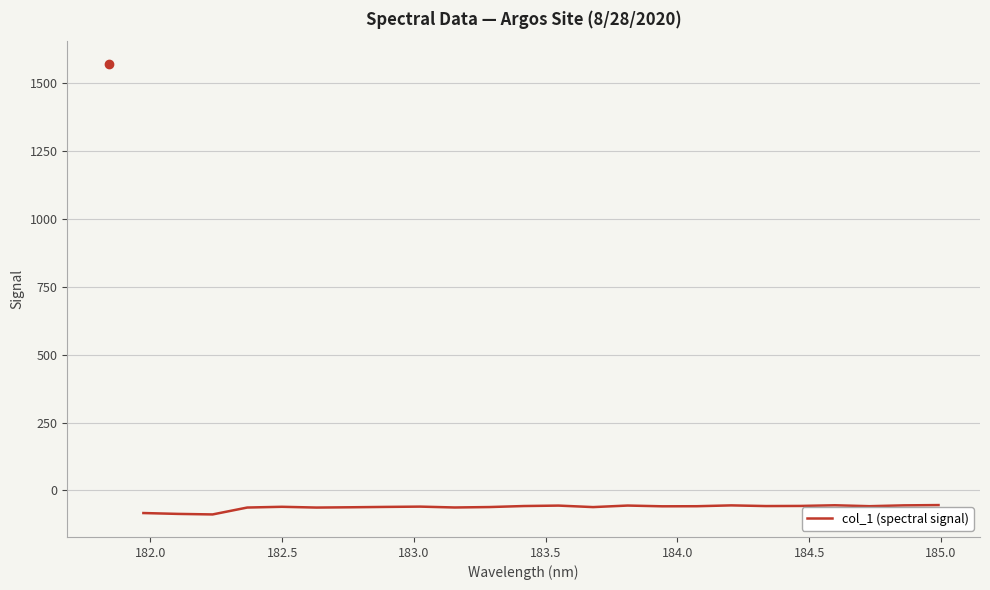

What is the minimum value shown in the chart?

-88.3